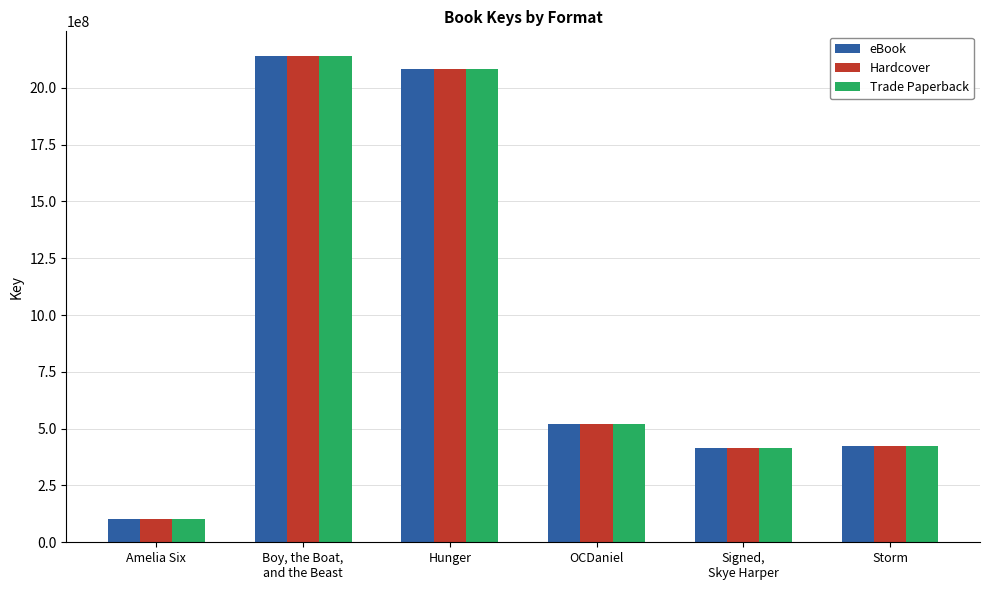

True or false: Hardcover has a value of 2084538936 at Hunger.

True